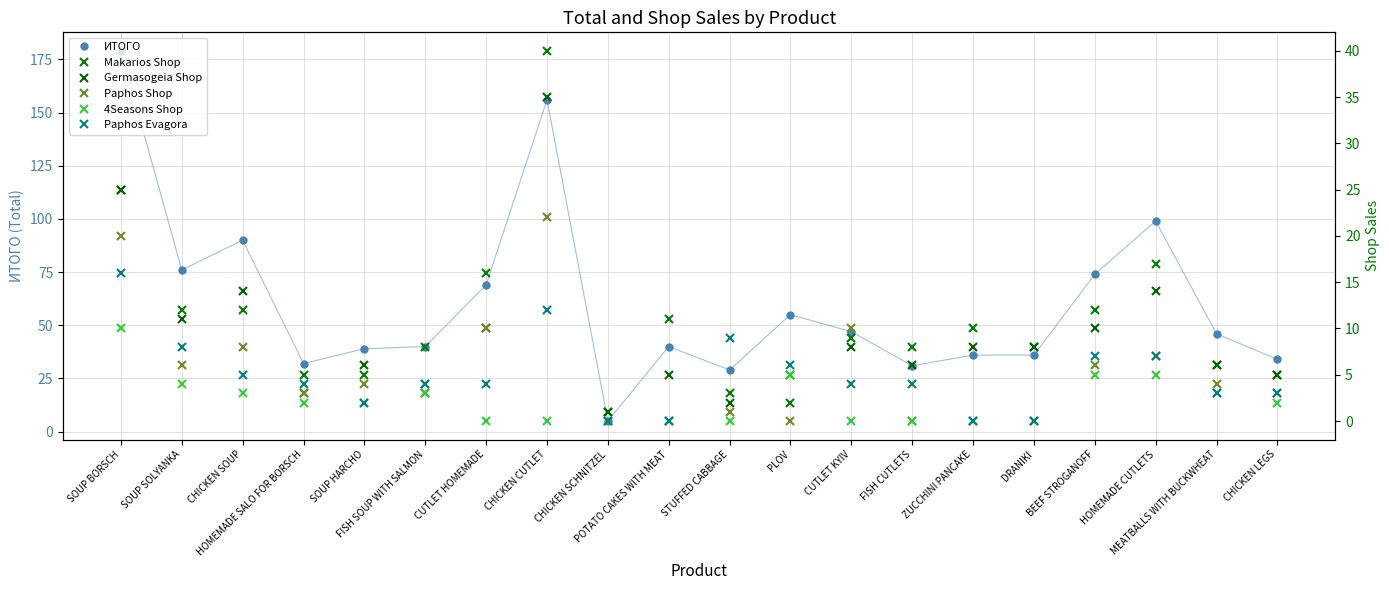

What are all the series names shown in the legend?

ИТОГО, Makarios Shop, Germasogeia Shop, Paphos Shop, 4Seasons Shop, Paphos Evagora